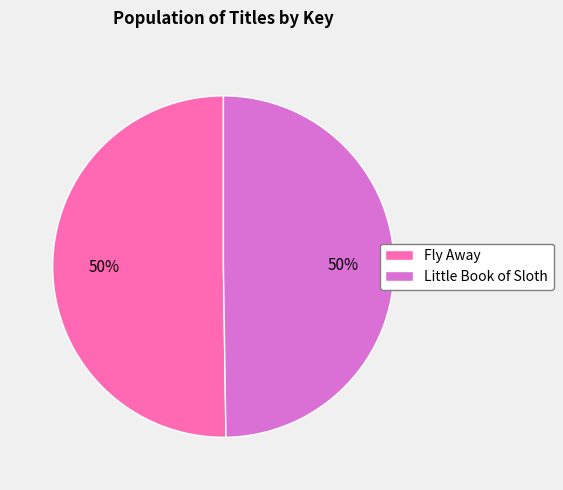

What is the ratio of the value at Little Book of Sloth to the value at Fly Away?

1.0